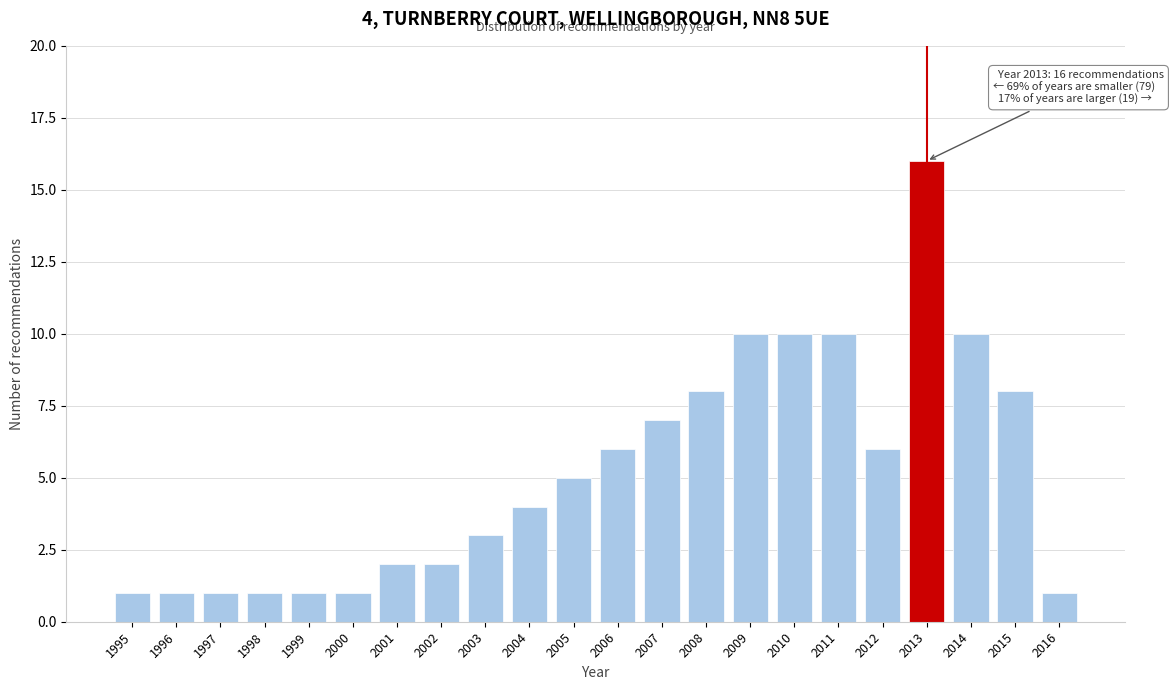

Reading left to right, list all the values displayed in this chart.

1995=1	1996=1	1997=1	1998=1	1999=1	2000=1	2001=2	2002=2	2003=3	2004=4	2005=5	2006=6	2007=7	2008=8	2009=10	2010=10	2011=10	2012=6	2013=16	2014=10	2015=8	2016=1